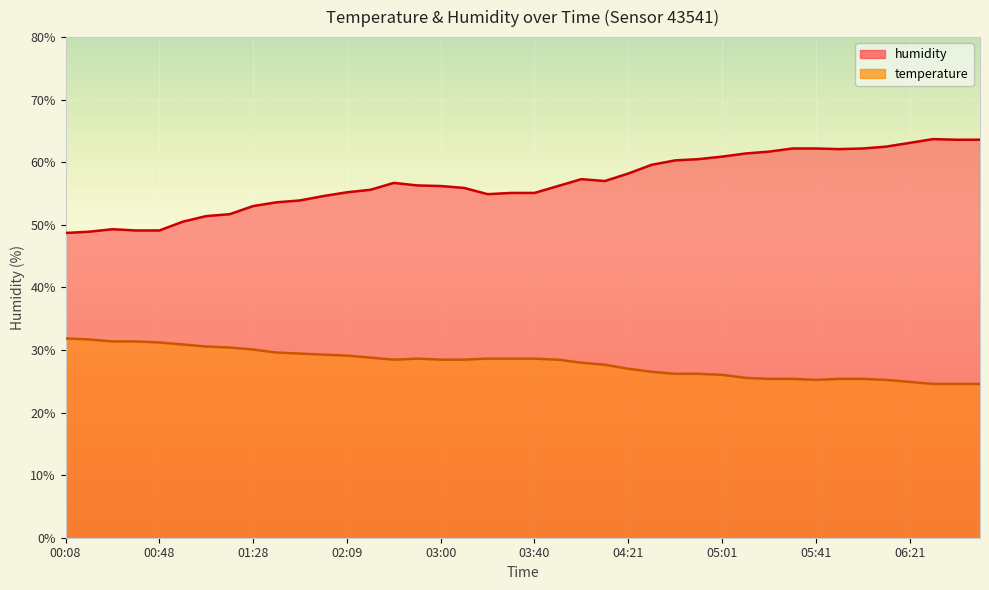

How many lines are shown in the chart?

2